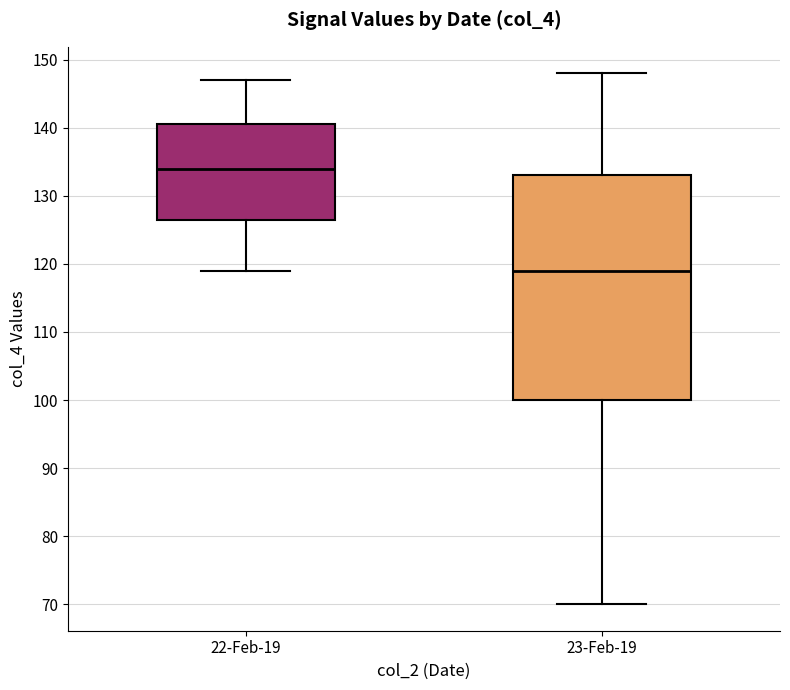

Which box's median line is the highest?

22-Feb-19